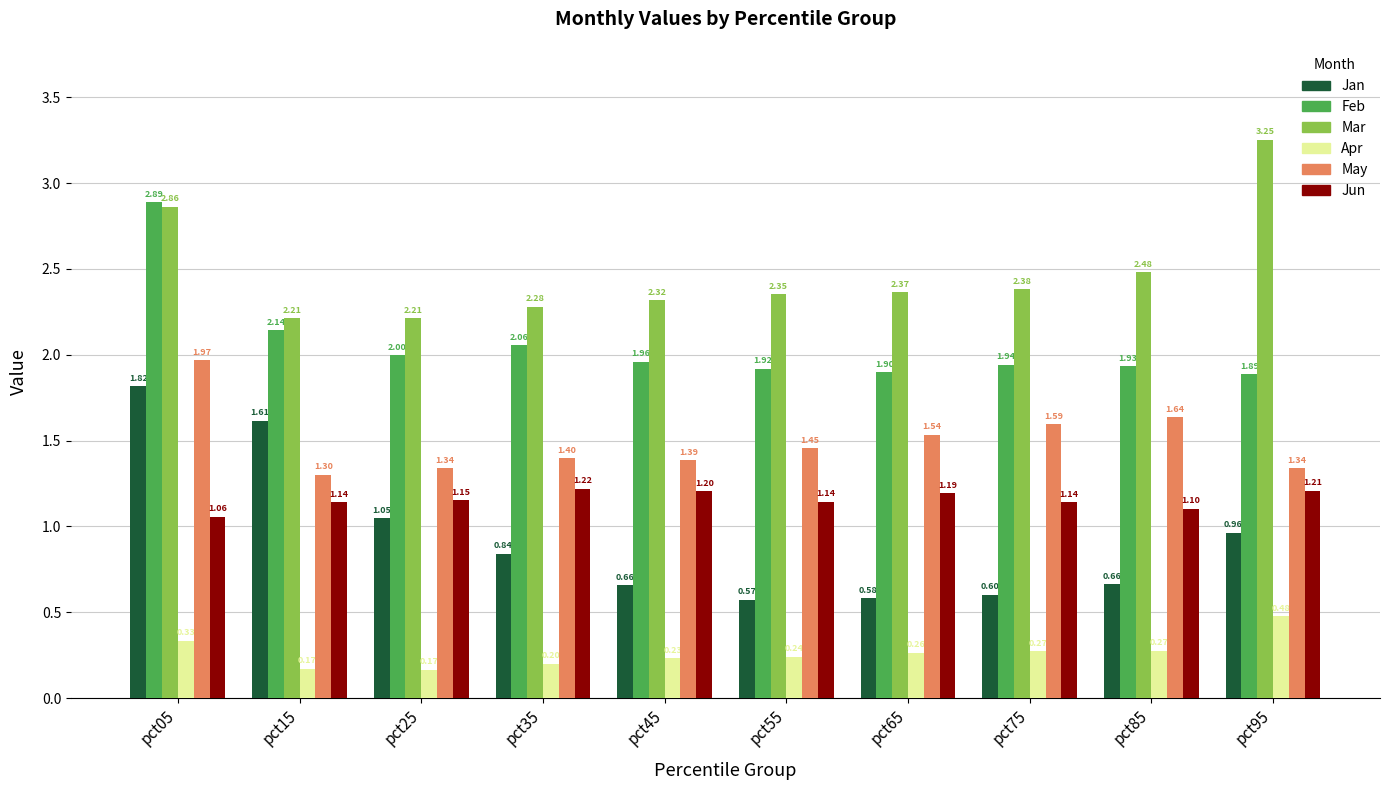

Between pct25 and pct75, which series saw the biggest shift?

Jan